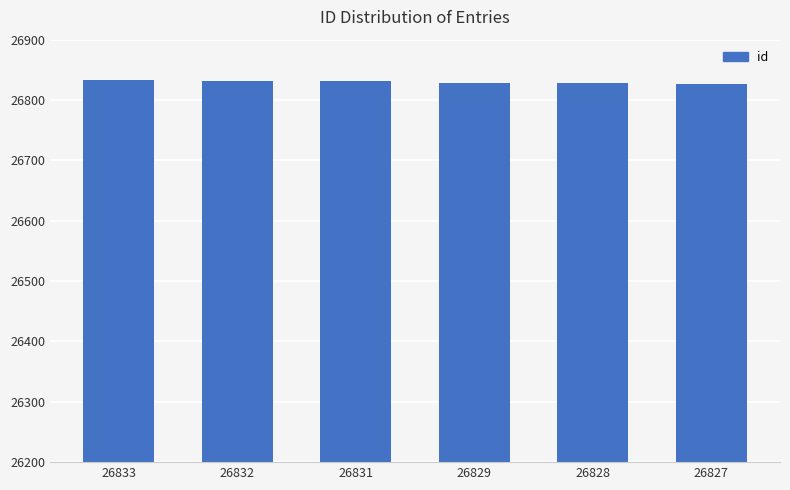

Where does the data first go above 26831?

26833